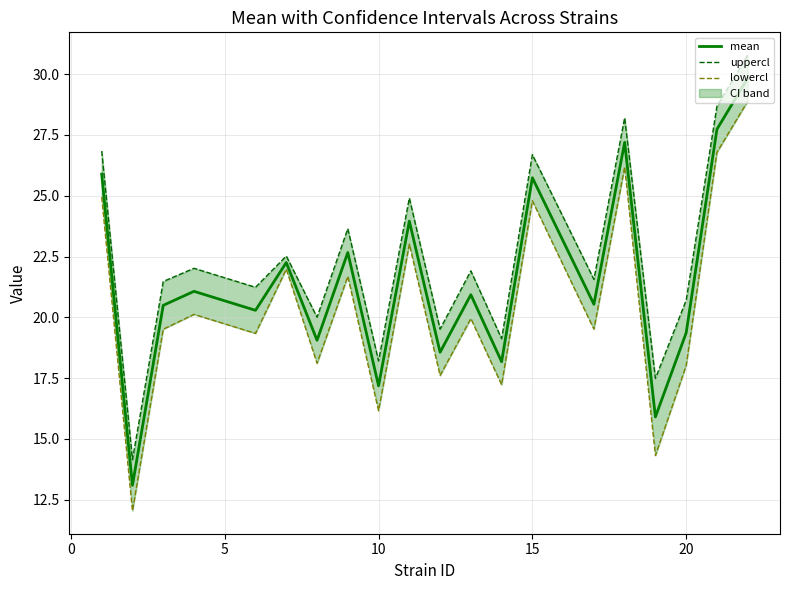

True or false: mean and lowercl cross at least once.

False